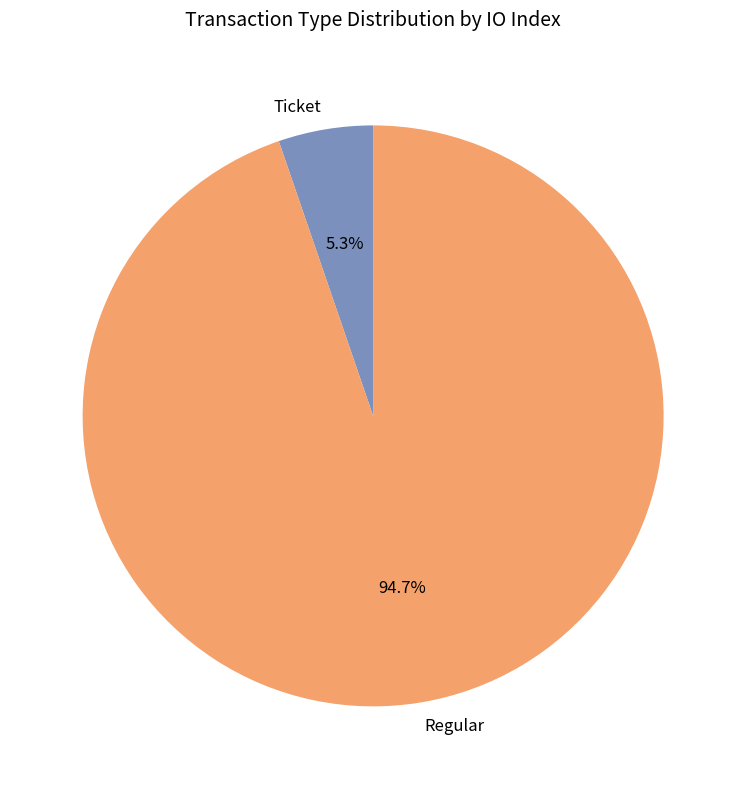

How many slices are in this pie chart?

2